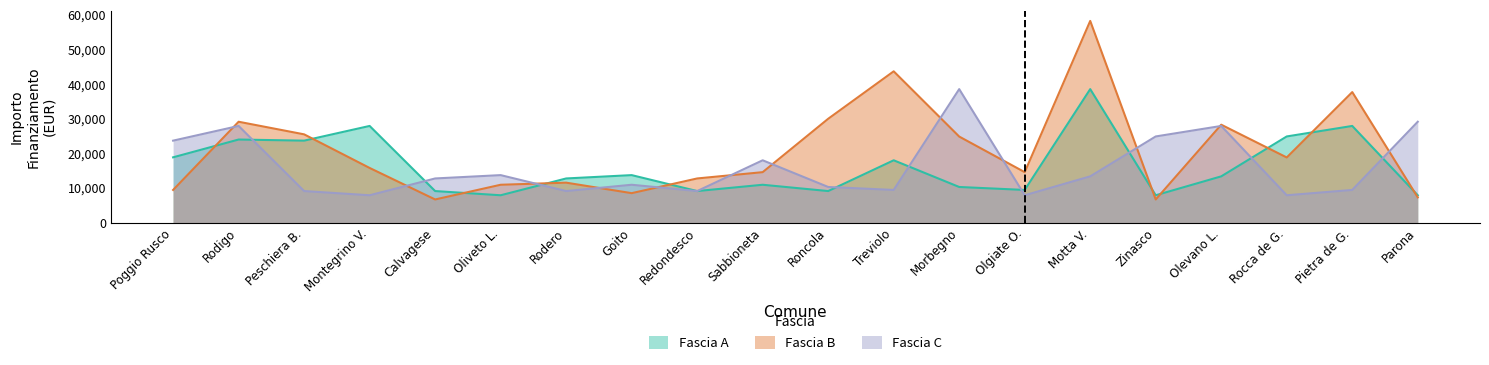

Which series has the largest total across all categories?

Fascia B